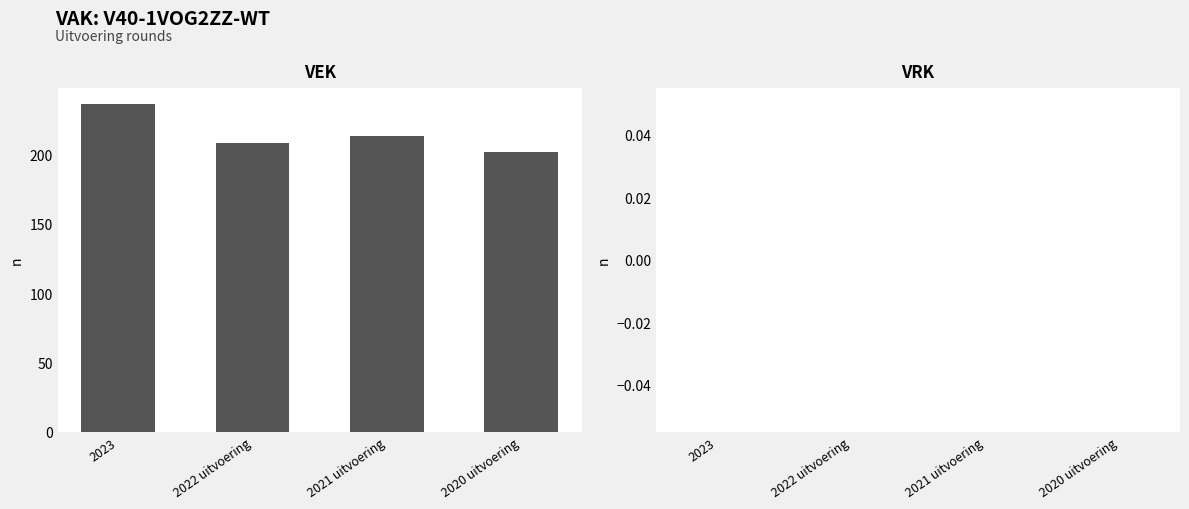

Read the value at 2023, to the nearest 10.

240